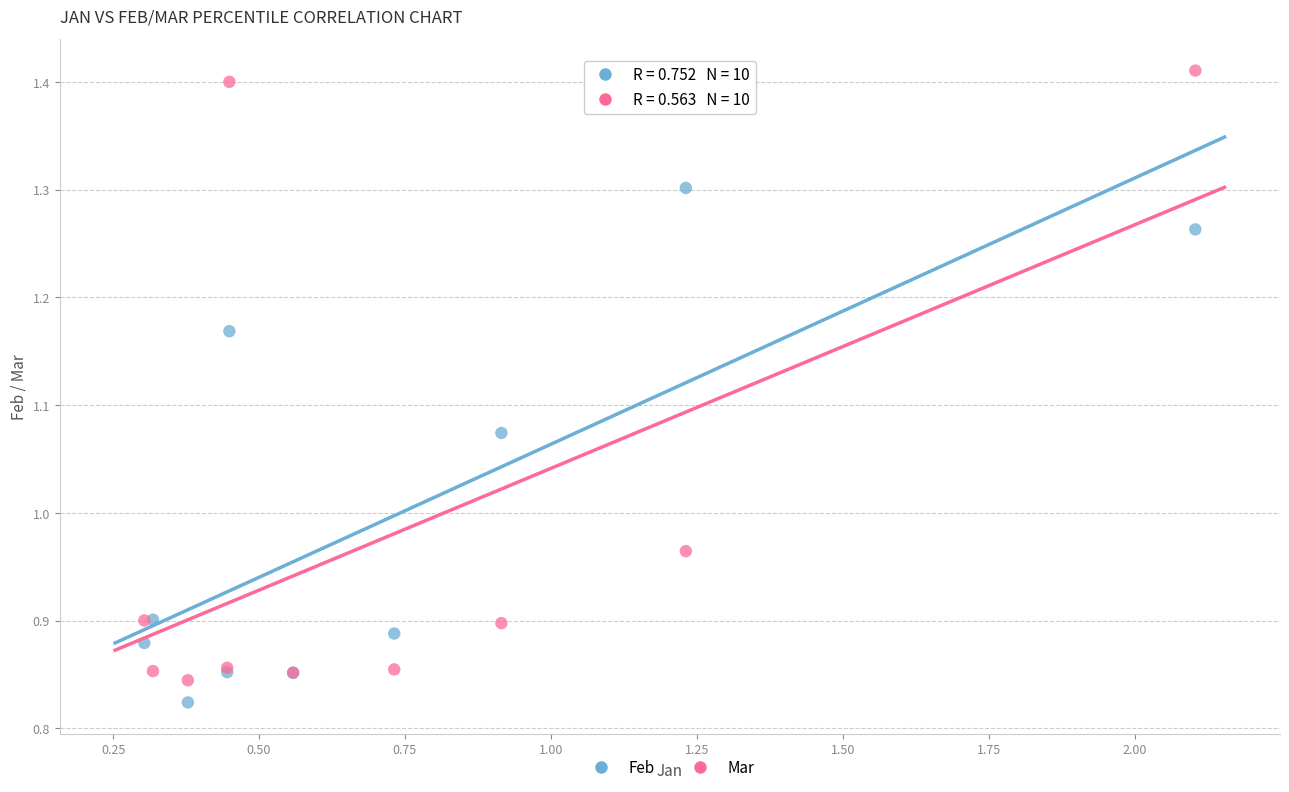

Which series contains the lowest Y value?

Feb